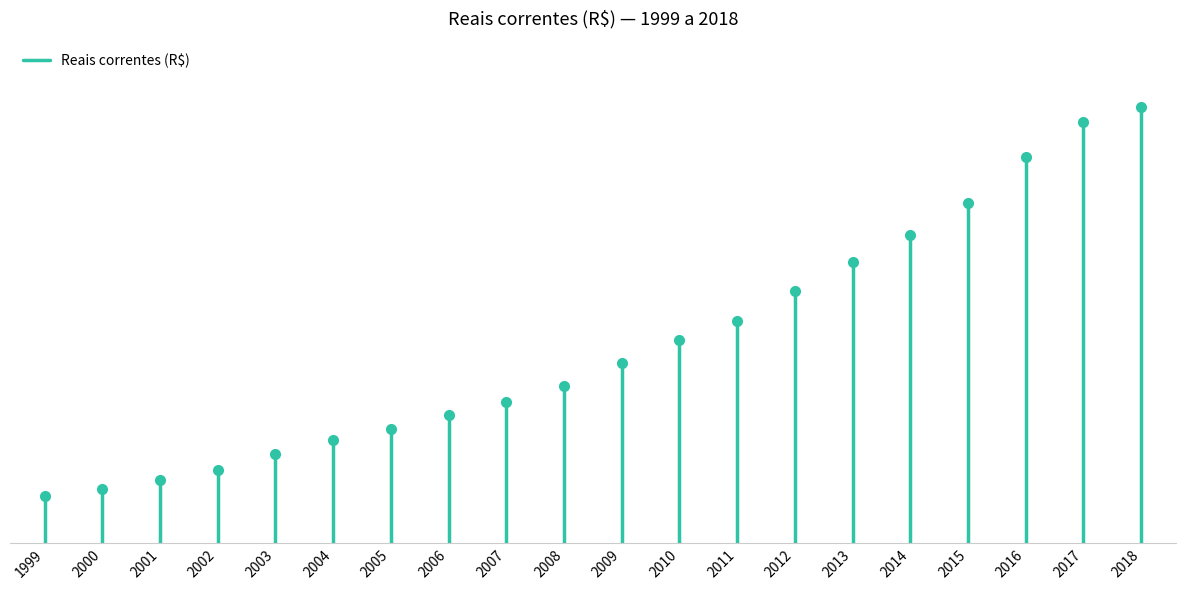

How many distinct data groups are displayed?

1